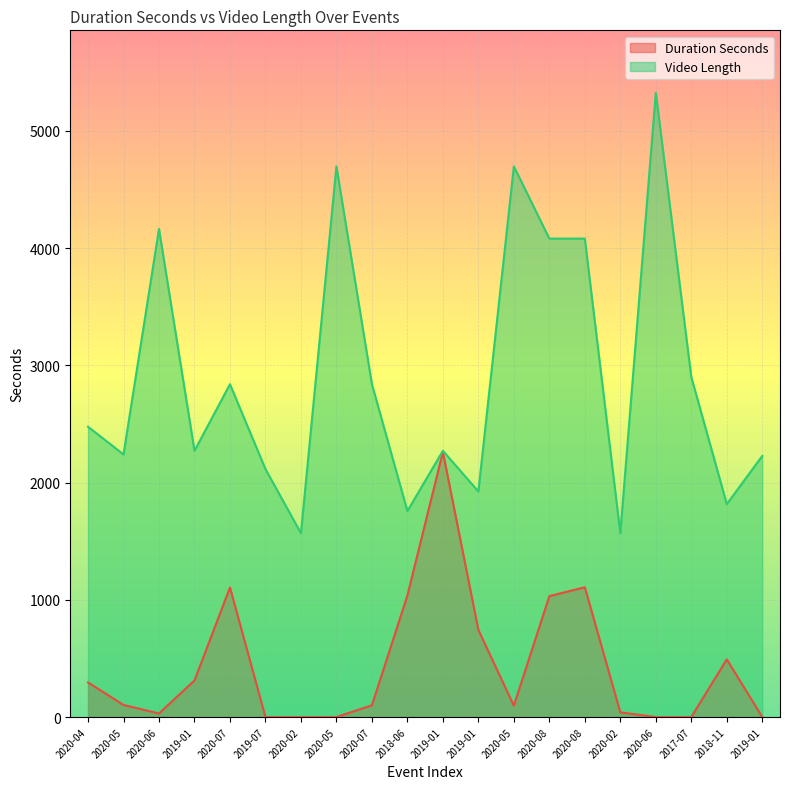

What is the sum of all Video Length values?

57856